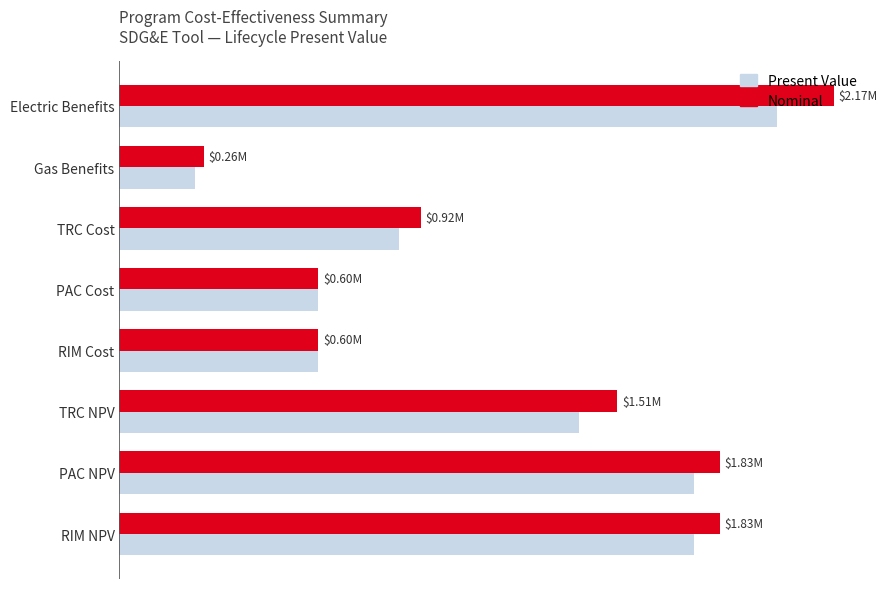

What is the sum of all Present Value values?

9188240.4